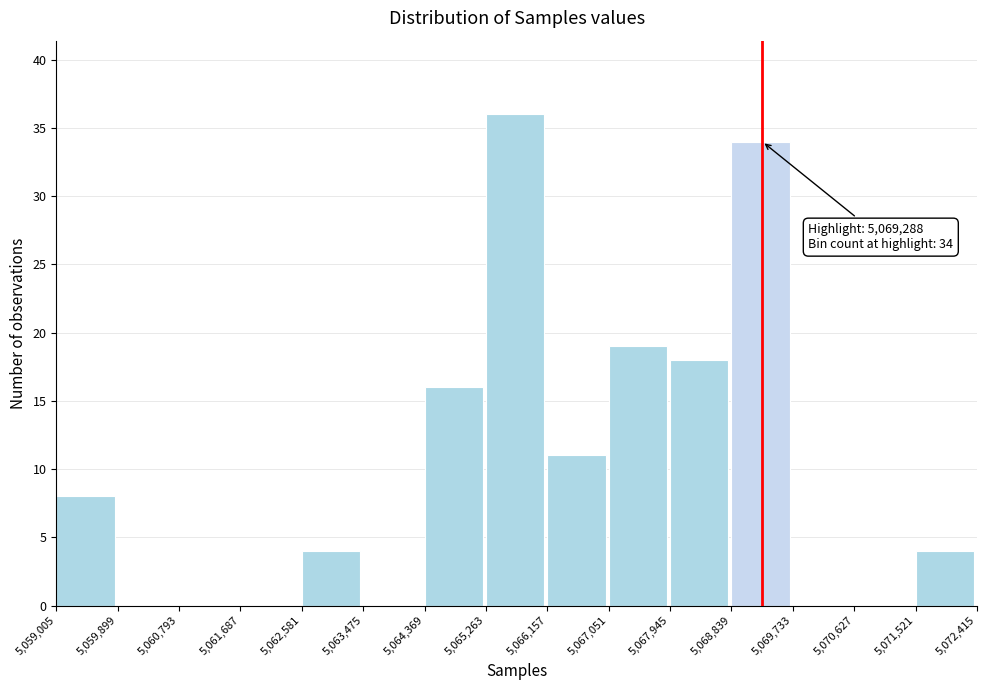

Over which range of the x-axis is the bar tallest?

5,065,263 to 5,066,157